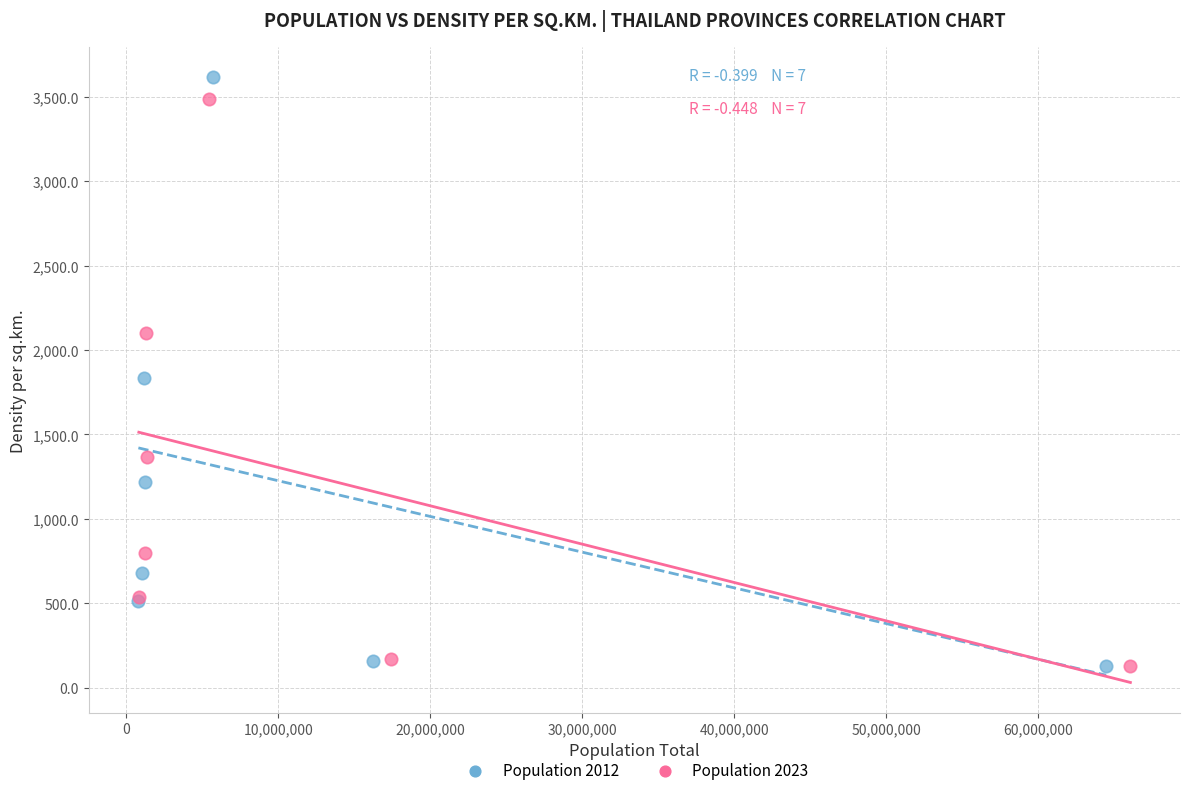

Which series has the widest spread of Y values?

Population 2012